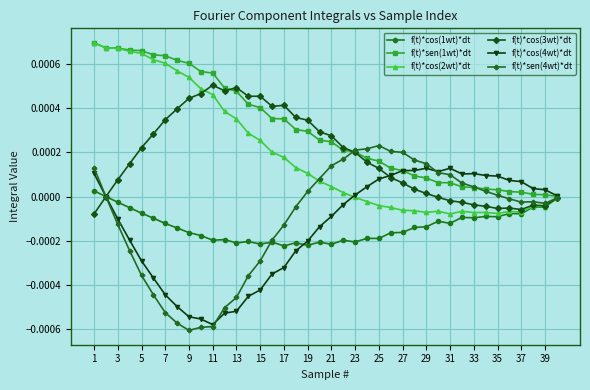

How many lines are shown in the chart?

6